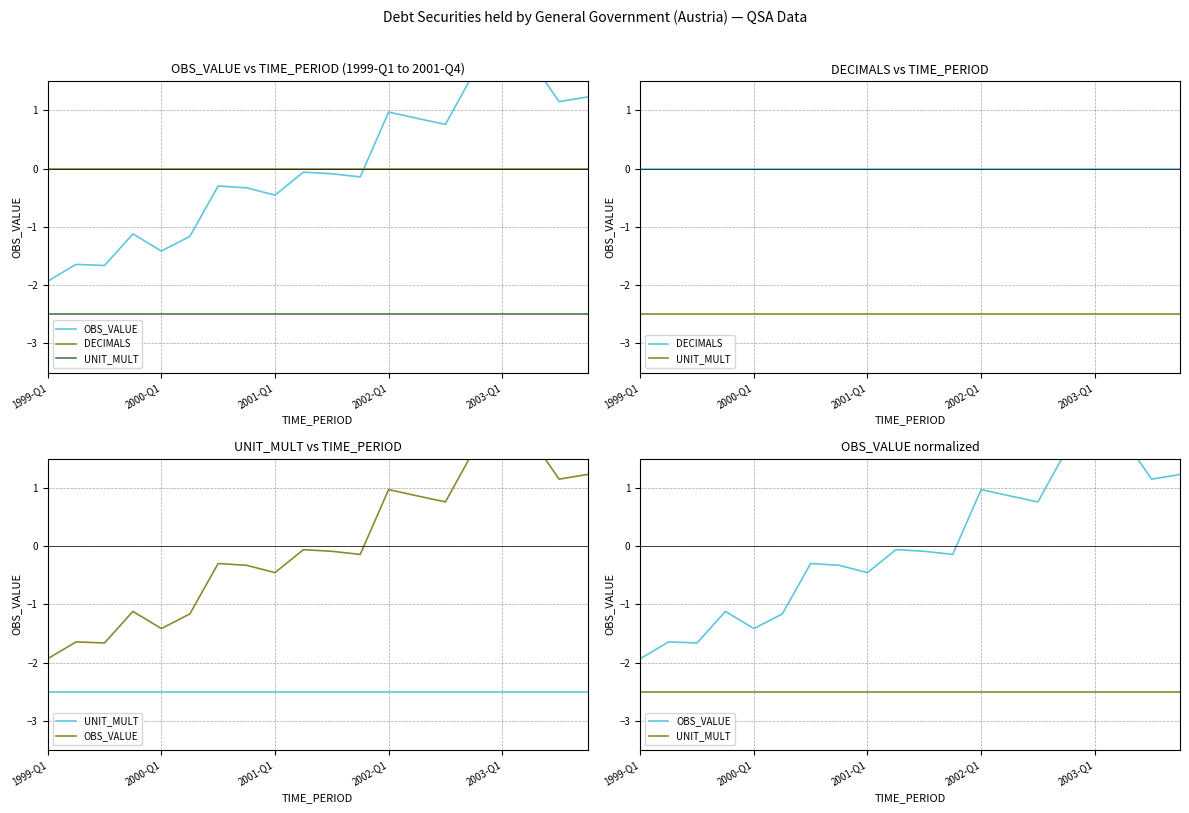

Reading left to right, extract all data points from this chart.

OBS_VALUE: -1.9	-1.6	-1.7	-1.1	-1.4	-1.2	-0.3	-0.3	-0.5	-0.1	-0.1	-0.1	1.0	0.9	0.8	1.6	1.8	1.9	1.2	1.2
DECIMALS: 0.0	0.0	0.0	0.0	0.0	0.0	0.0	0.0	0.0	0.0	0.0	0.0	0.0	0.0	0.0	0.0	0.0	0.0	0.0	0.0
UNIT_MULT: -2.5	-2.5	-2.5	-2.5	-2.5	-2.5	-2.5	-2.5	-2.5	-2.5	-2.5	-2.5	-2.5	-2.5	-2.5	-2.5	-2.5	-2.5	-2.5	-2.5